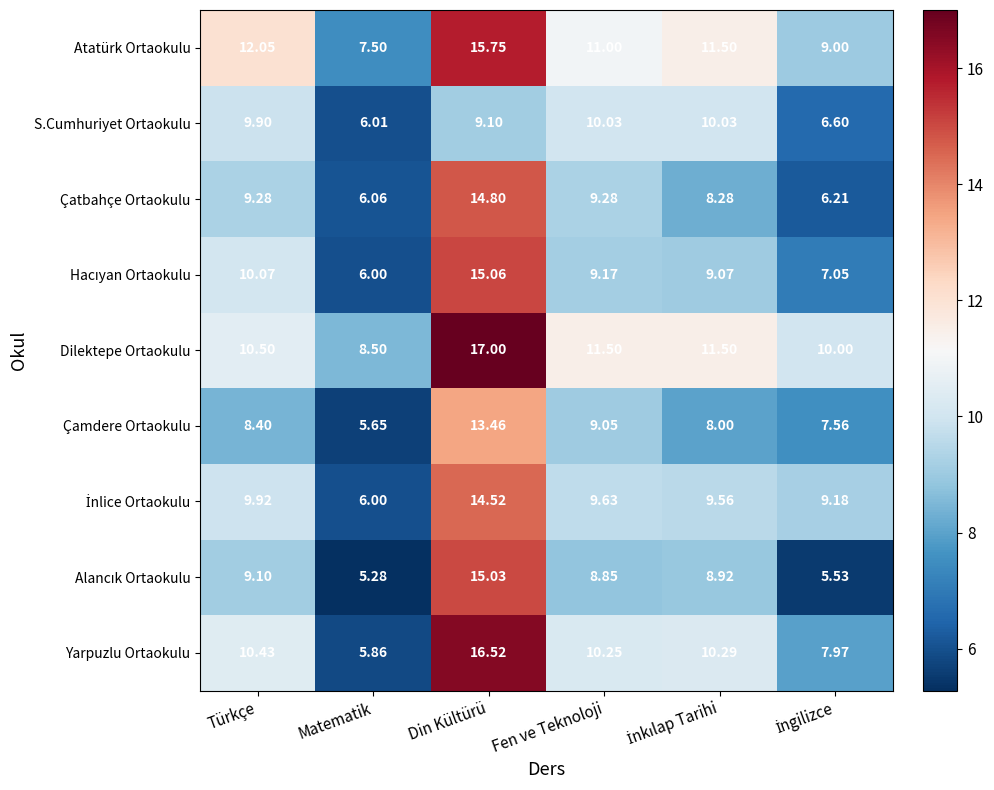

Which category has the lowest value in the Çamdere Ortaokulu series?

Matematik